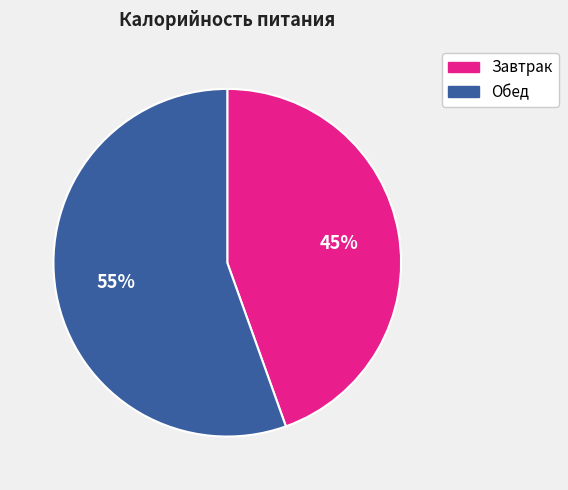

Do Завтрак and Обед together represent more than half of the pie?

Yes